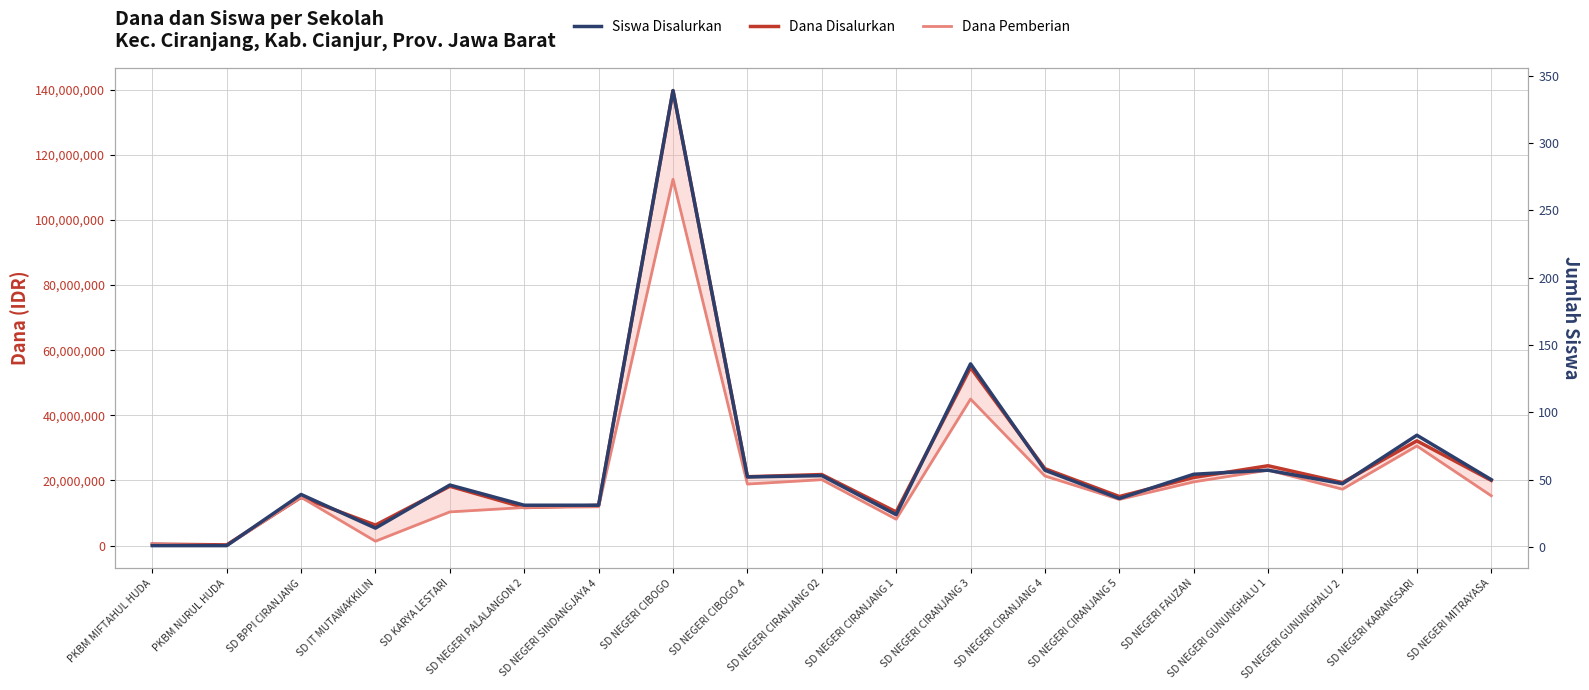

Which series has the largest range (max minus min)?

Dana Disalurkan